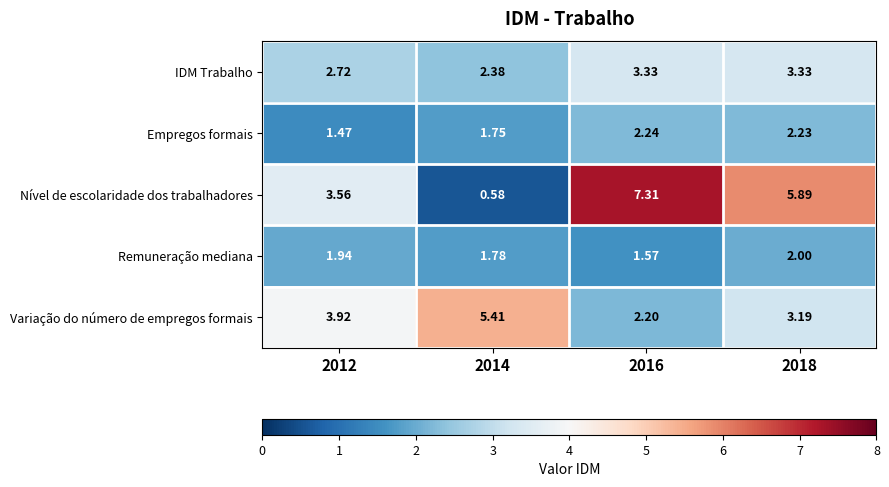

Rank the series at 2016 from highest to lowest value.

Nível de escolaridade dos trabalhadores, IDM Trabalho, Empregos formais, Variação do número de empregos formais, Remuneração mediana